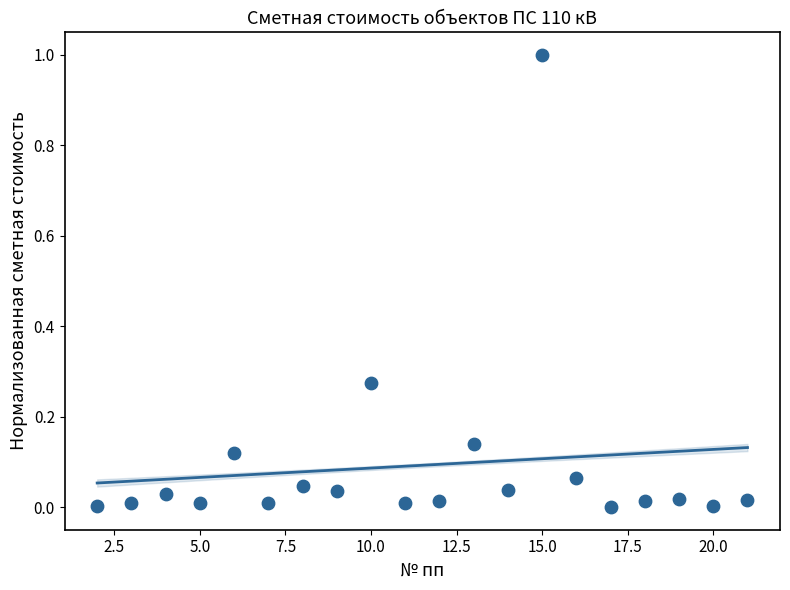

What is the range of Y values (max minus min)?

1.0